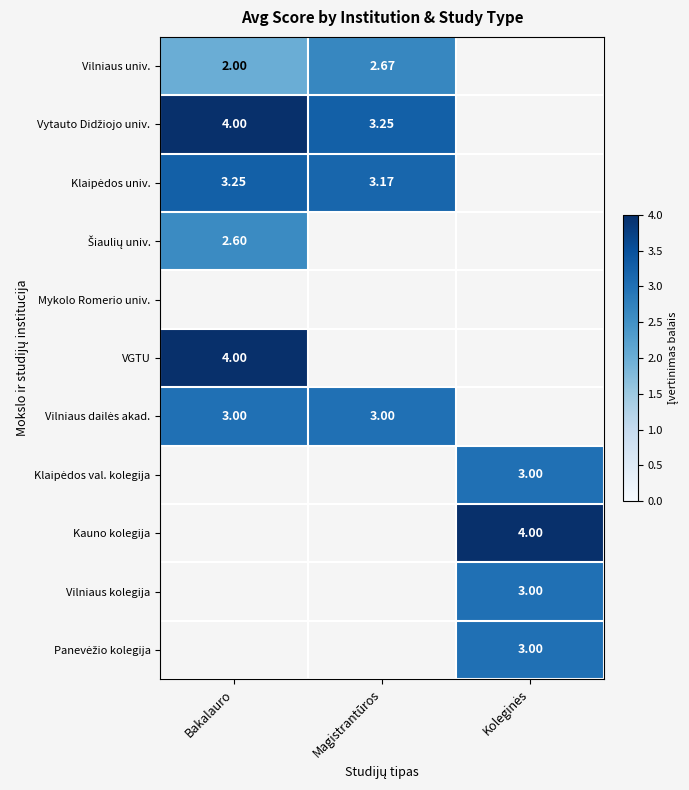

What is the difference between the maximum and minimum values in the Vilniaus univ. series?

0.7